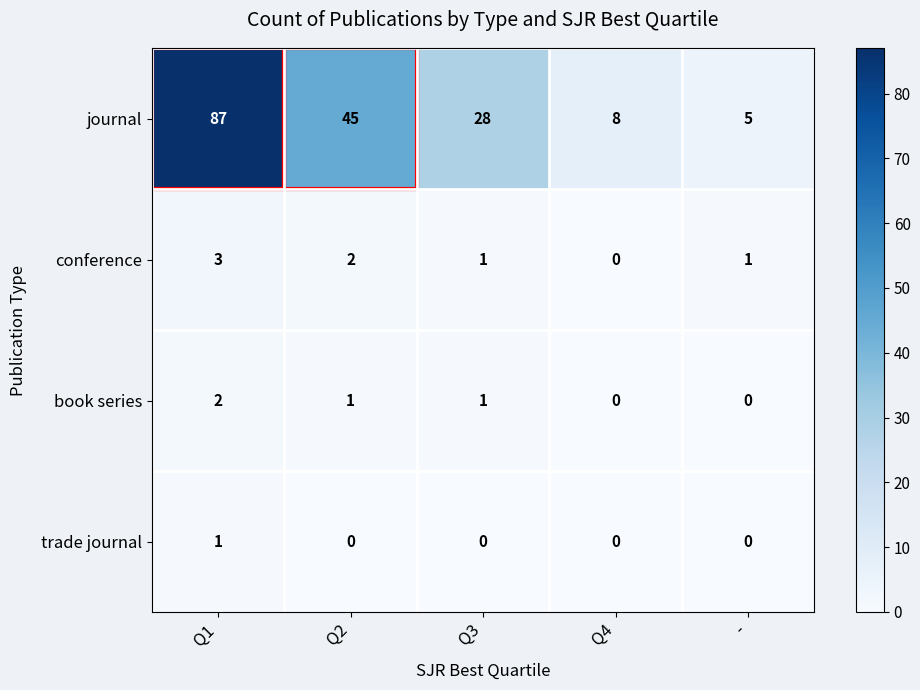

Rank the series at Q2 from lowest to highest value.

trade journal, book series, conference, journal